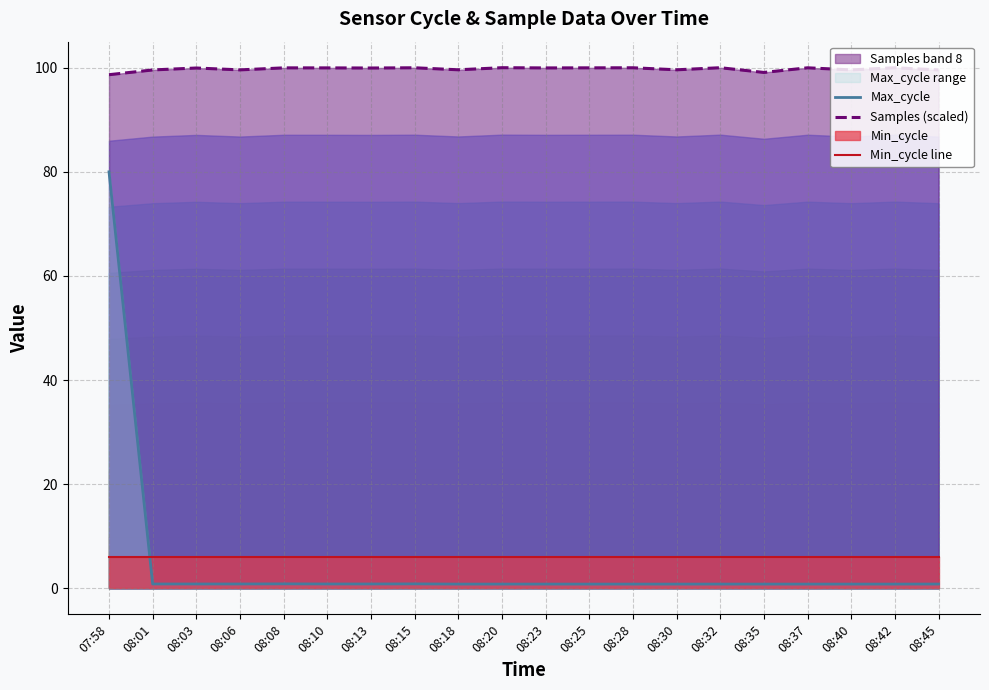

What is the label of the 2nd point from the left?

08:01